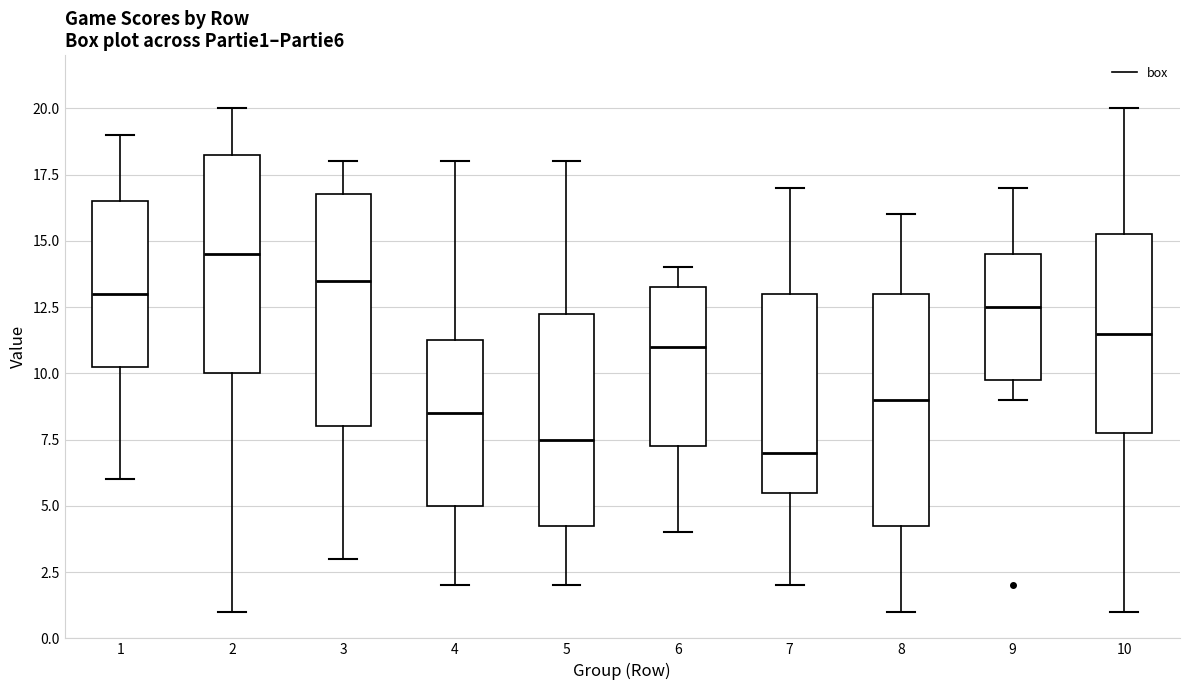

Where does the median line of the box at x = 9 sit on the y-axis? The values are not printed on the chart, so give them approximately, as read against the axis.

12.5